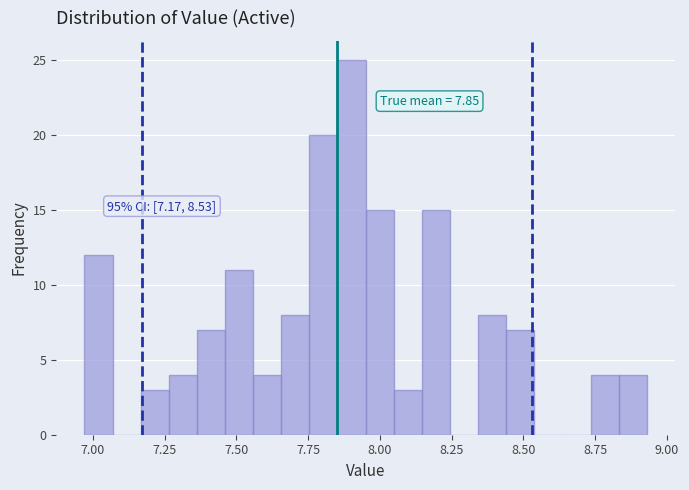

Around what value on the x-axis is the tallest bar? Give the approximate position of its centre, as read against the axis.

7.90